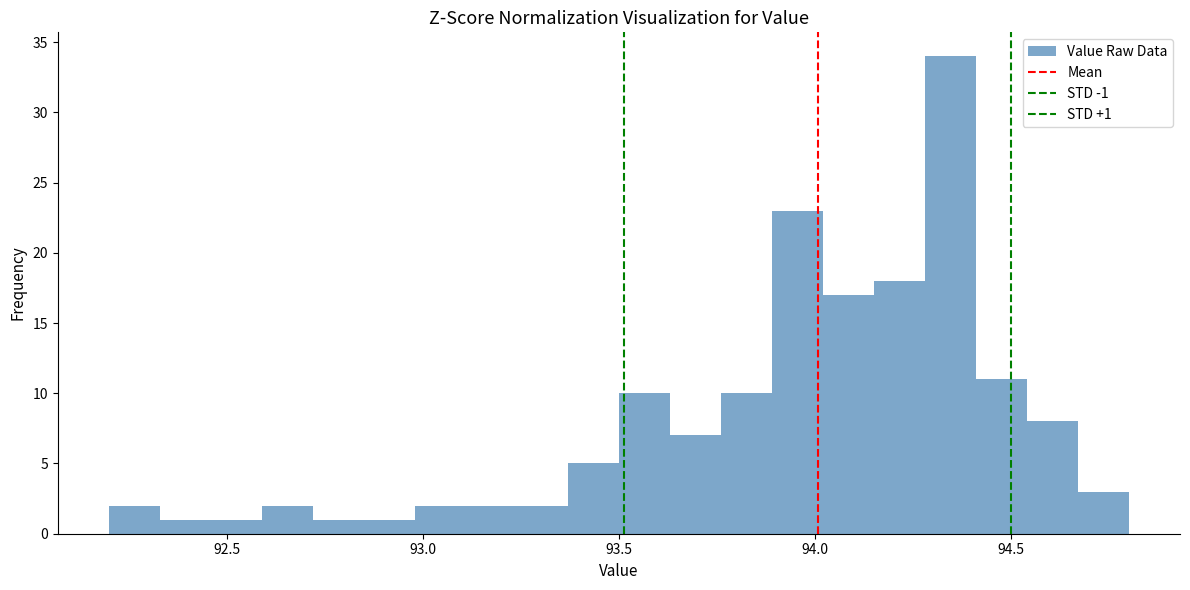

Around what value on the x-axis is the tallest bar? Give the approximate position of its centre, as read against the axis.

94.35